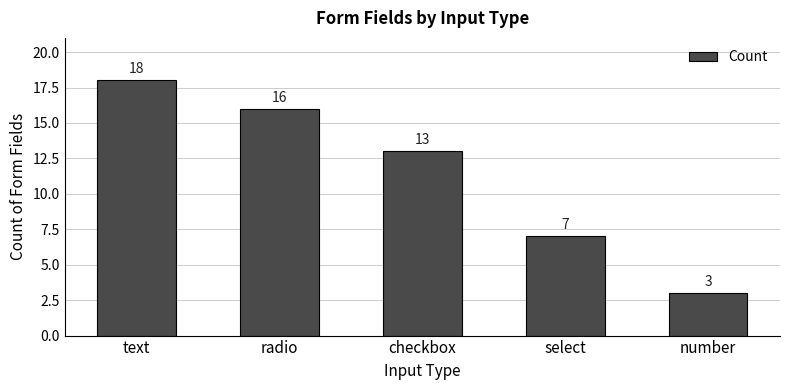

How many data points are less than 13?

2